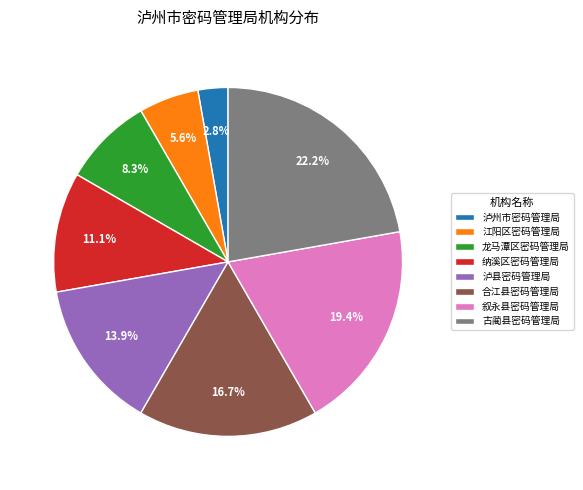

Does 合江县密码管理局 account for over 50% of the chart?

No